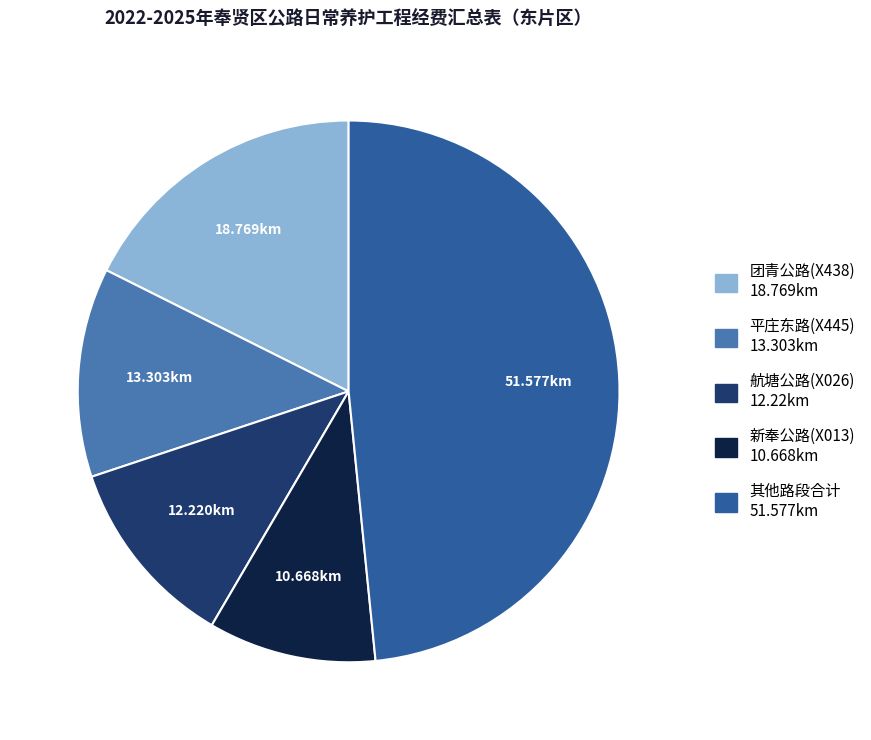

Is there a majority slice in this chart?

No